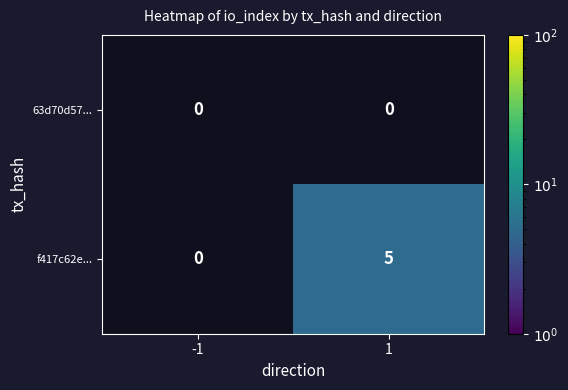

The value of f417c62e... at 1 is 2. True or false?

False